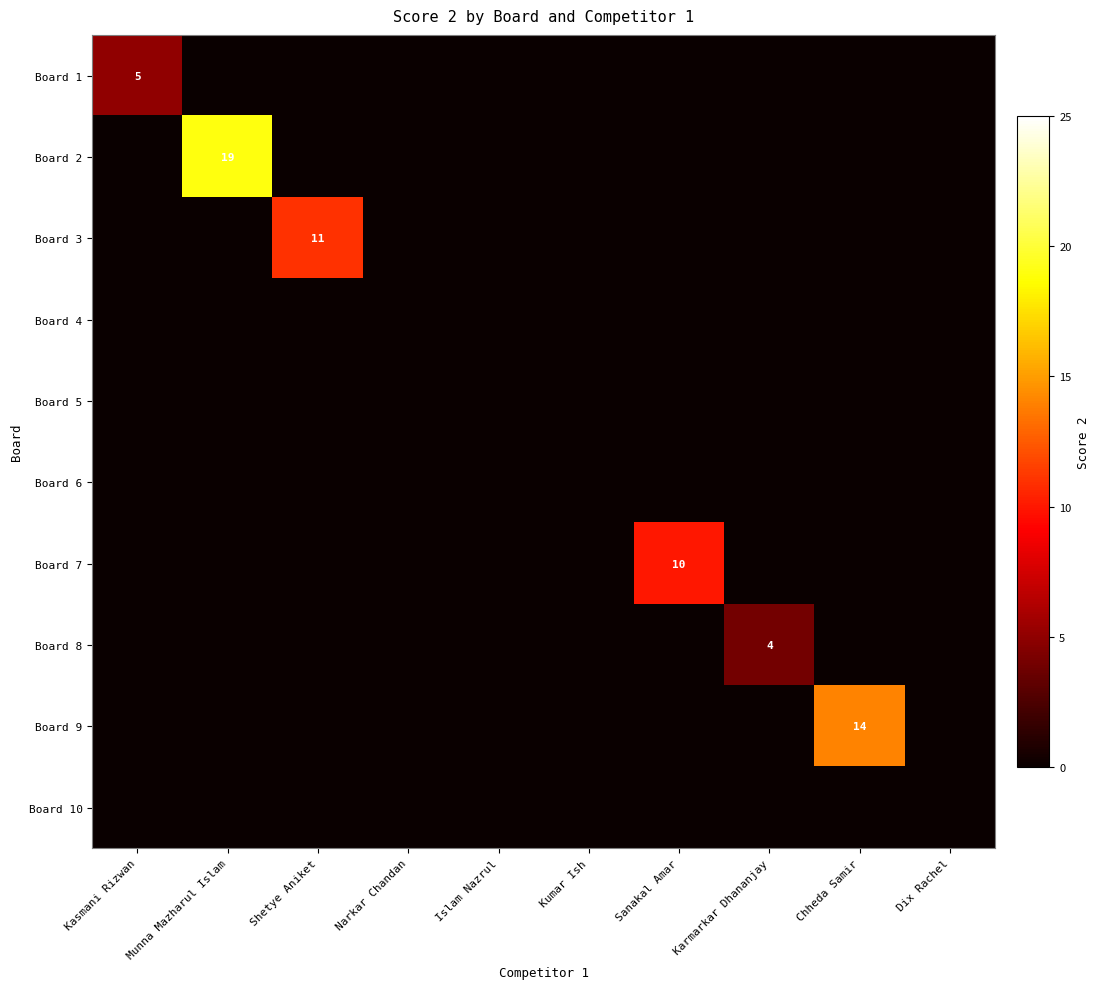

Is it true that Board 2 equals 8 at Munna Mazharul Islam?

False